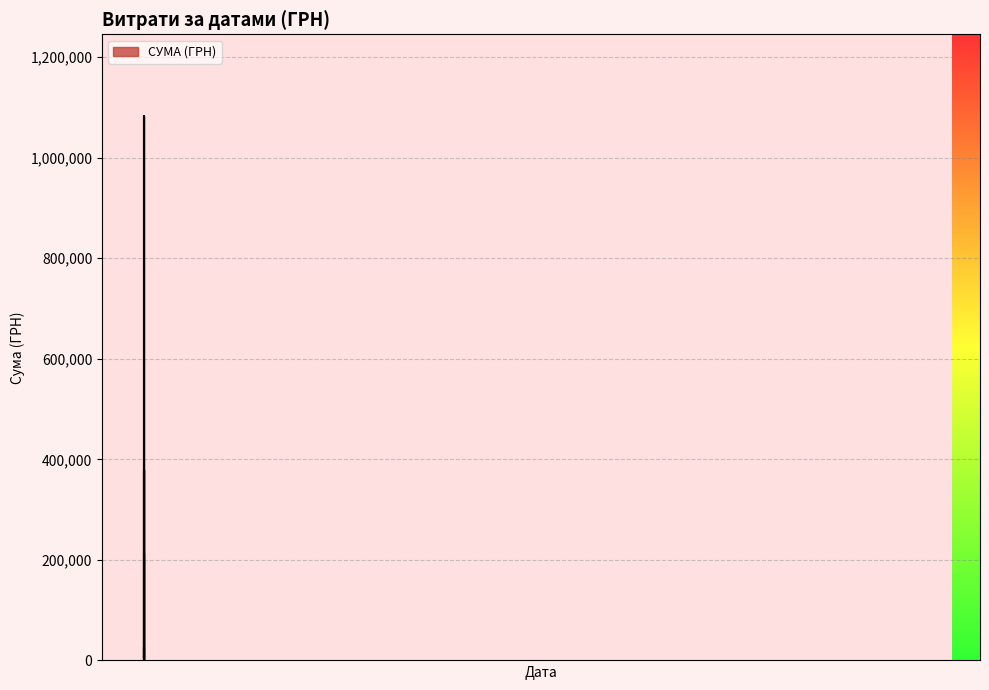

True or false: the data has more than 0 interior local peaks.

True